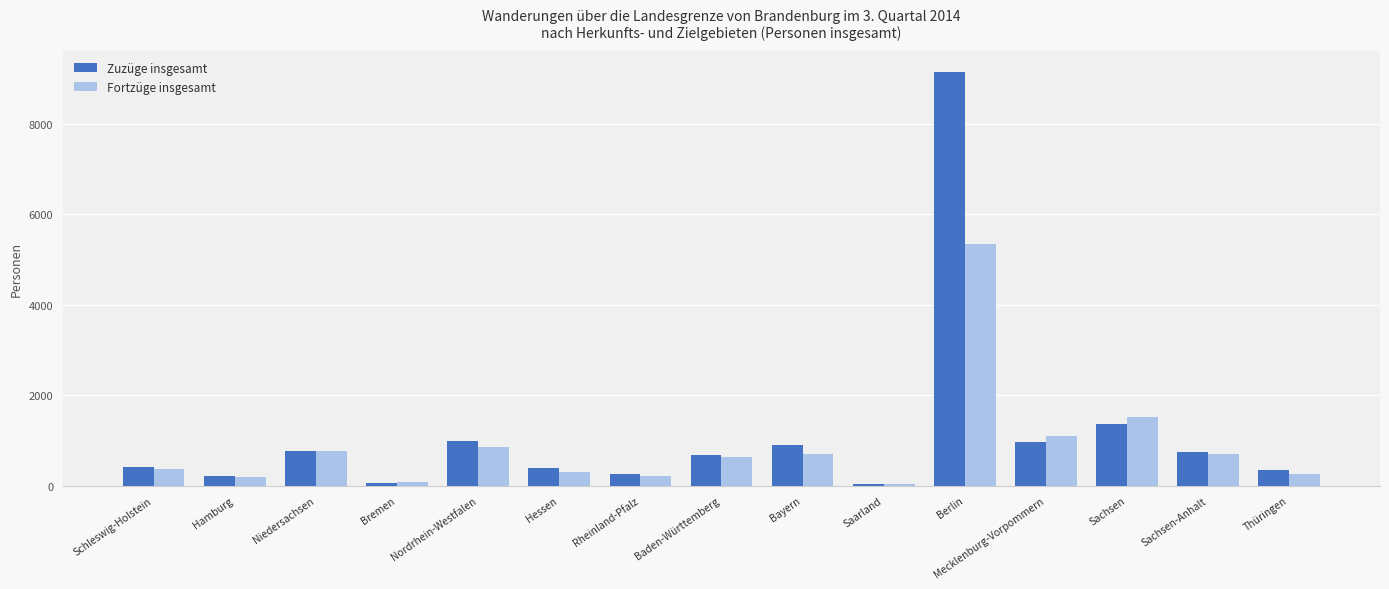

What is the average value of the Fortzüge insgesamt series?

875